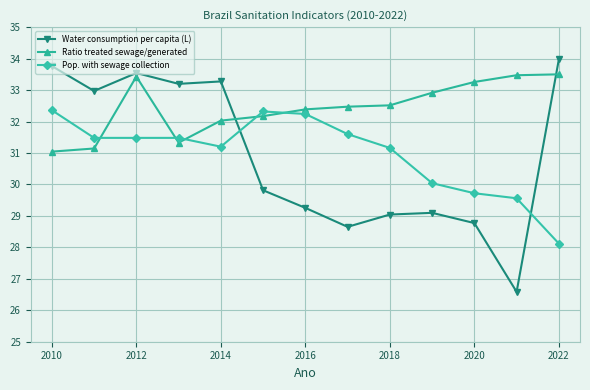

Which series has the largest total across all categories?

Ratio treated sewage/generated